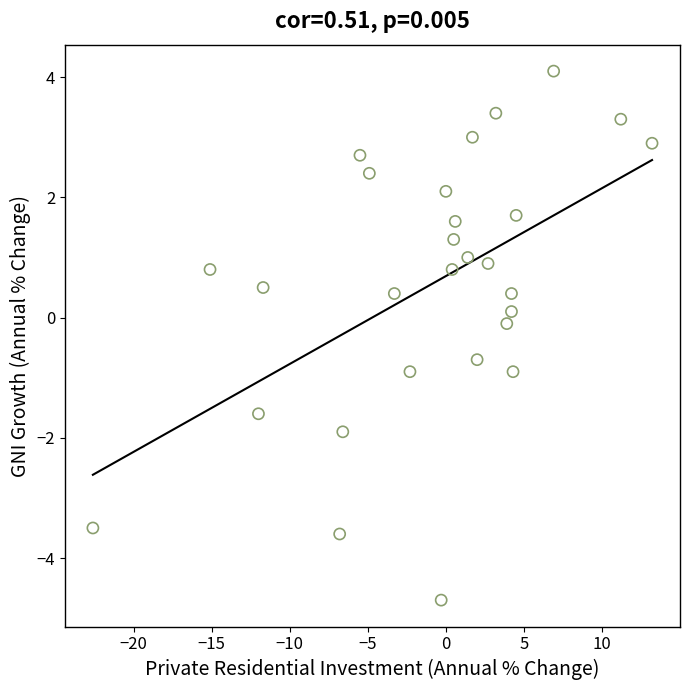

What is the range of X values (max minus min)?

35.8